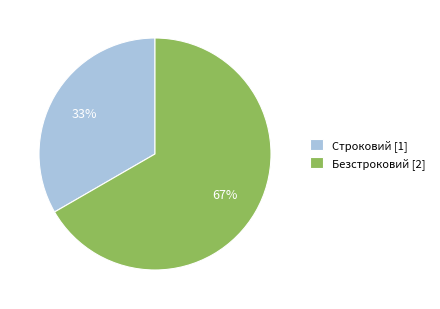

How many slices are in this pie chart?

2